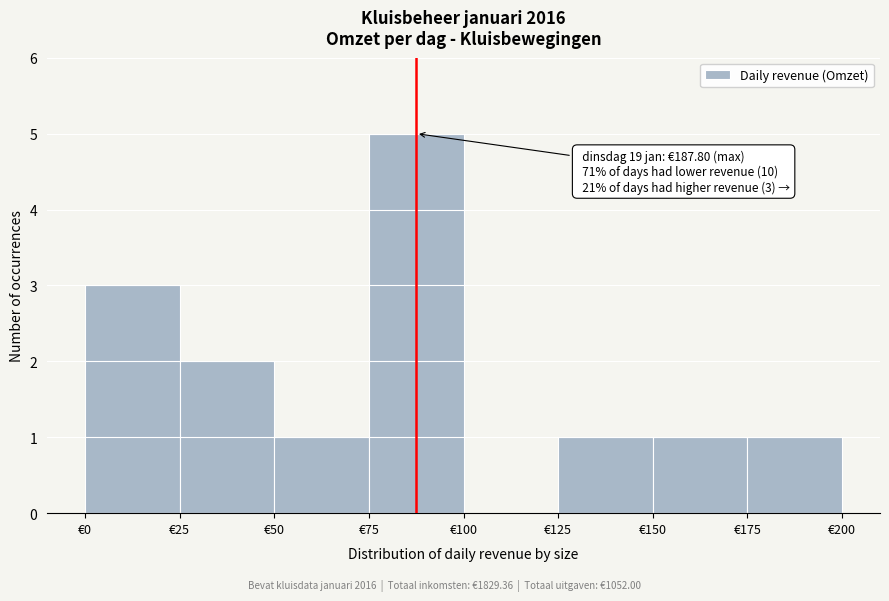

Over which range of the x-axis is the bar tallest?

75 to 100